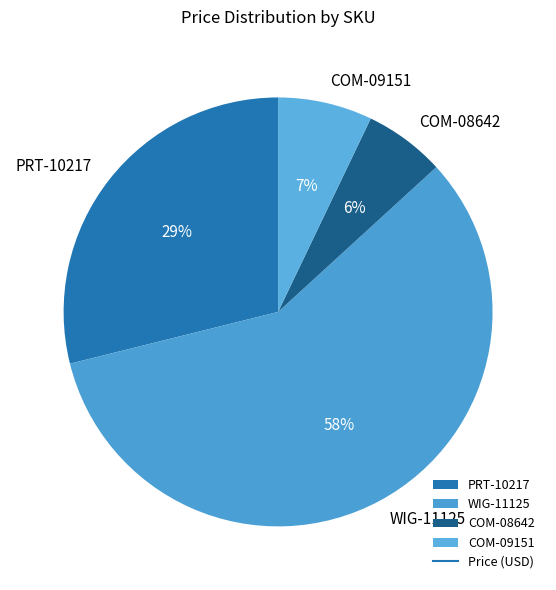

How many segments does this pie chart have?

4